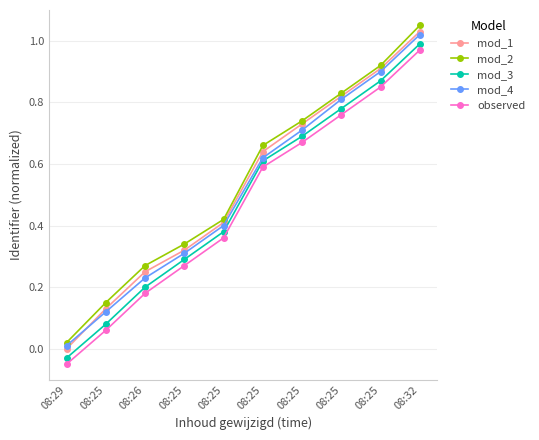

Which series has the largest total across all categories?

mod_2